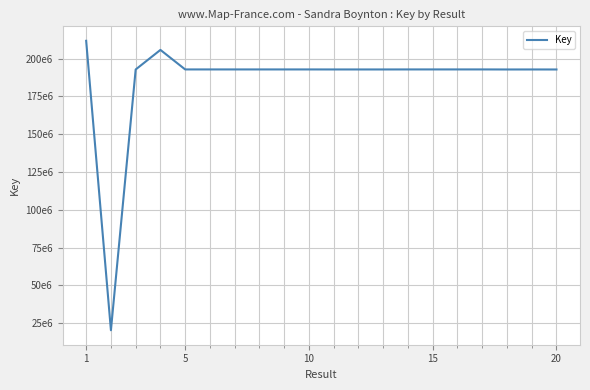

Is this an area chart (filled region under the line)?

No